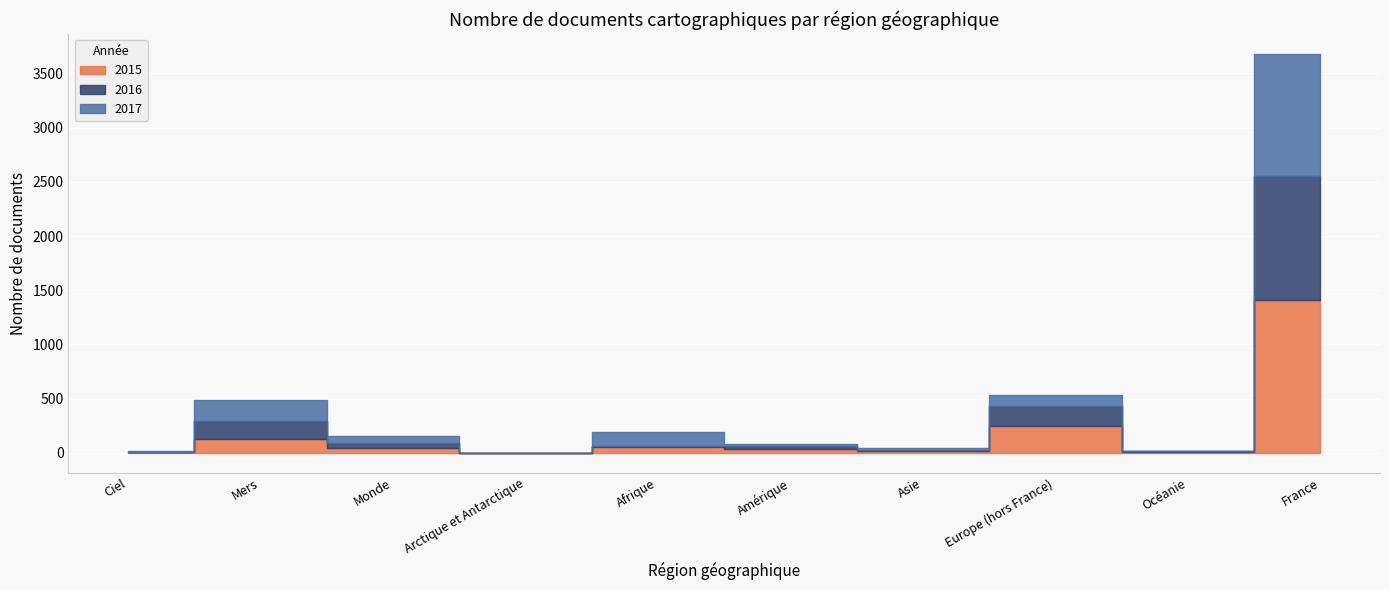

What is the value of the 2017 point at the 7th from the left?

15